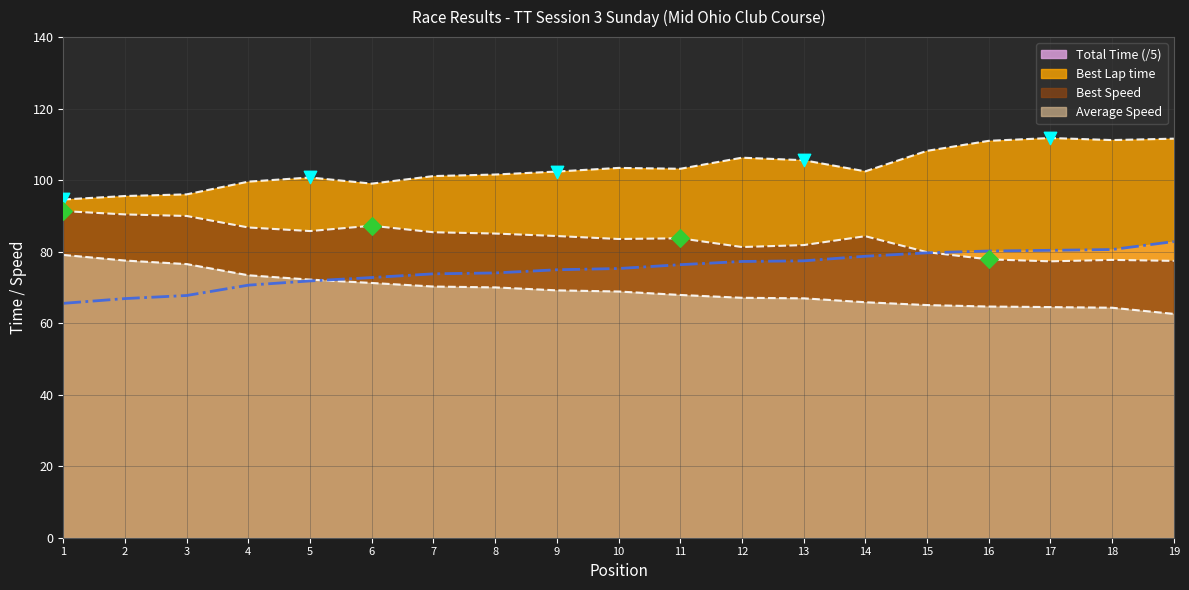

Which series contains the lowest Y value?

Average Speed